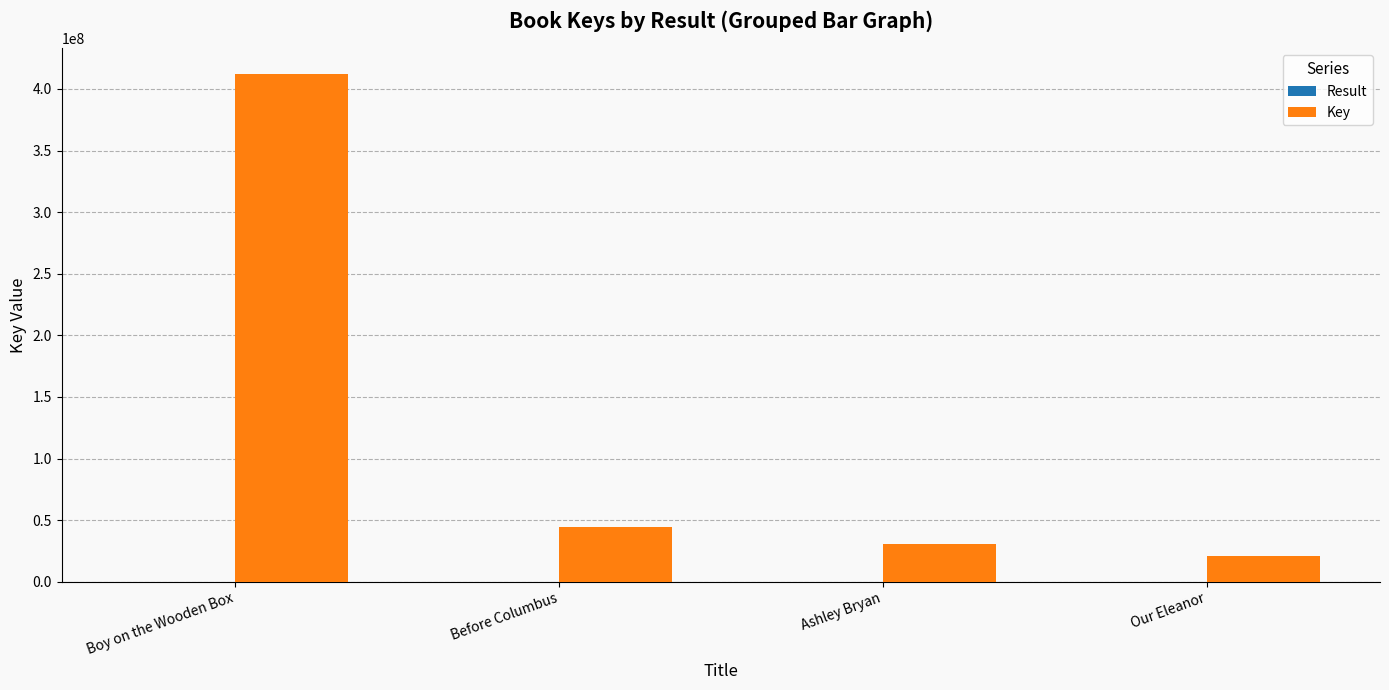

At which category is the sum across all series the highest?

Boy on the Wooden Box